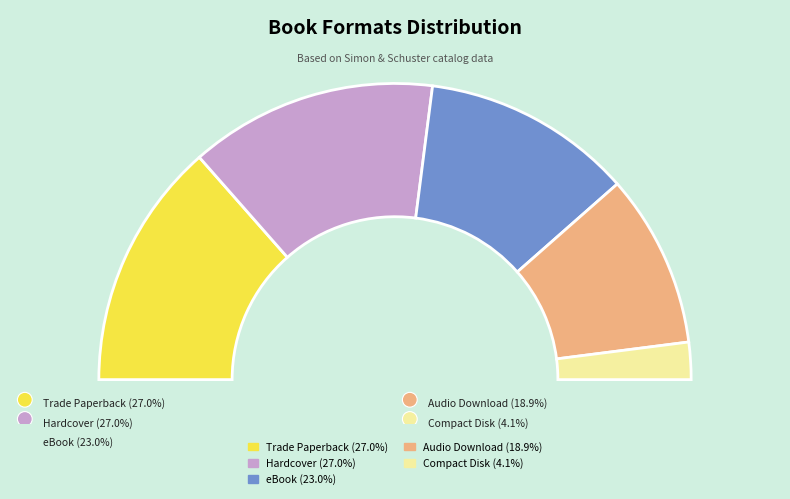

What is the ratio of the value at Audio Download to the value at eBook?

0.8